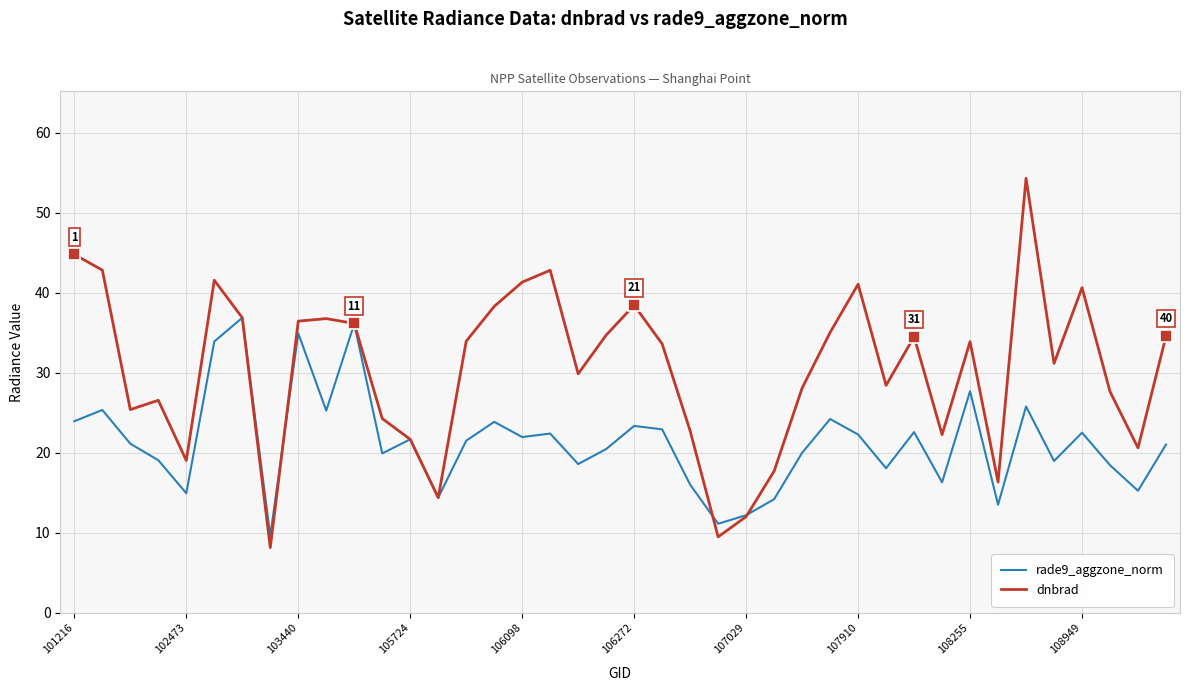

How many lines are shown in the chart?

2